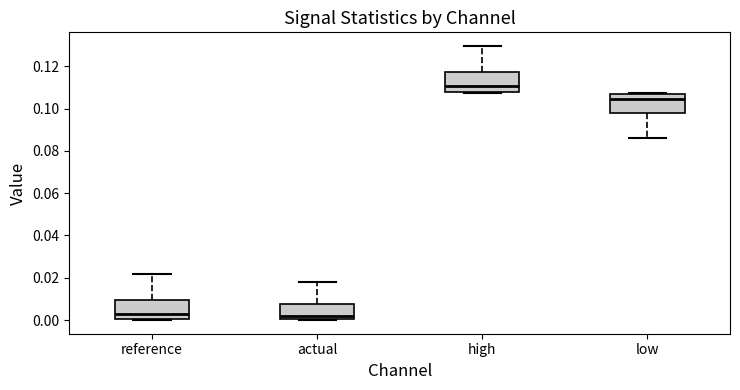

Reading left to right, transcribe this box plot: for each box, give where its median line is, the range the box spans, and where its two whiskers end, as read against the y-axis. The values are not printed on the chart, so give them approximately, as read against the axis.

reference: median 0.004, box 0.000 to 0.010, whiskers 0.000 to 0.022
actual: median 0.002, box 0.000 to 0.008, whiskers 0.000 to 0.018
high: median 0.110, box 0.108 to 0.118, whiskers 0.108 to 0.130
low: median 0.104, box 0.098 to 0.108, whiskers 0.086 to 0.108